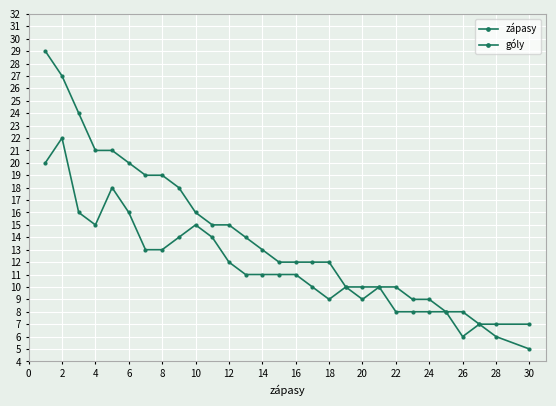

What is the difference between the maximum and minimum values in the zápasy series?

17